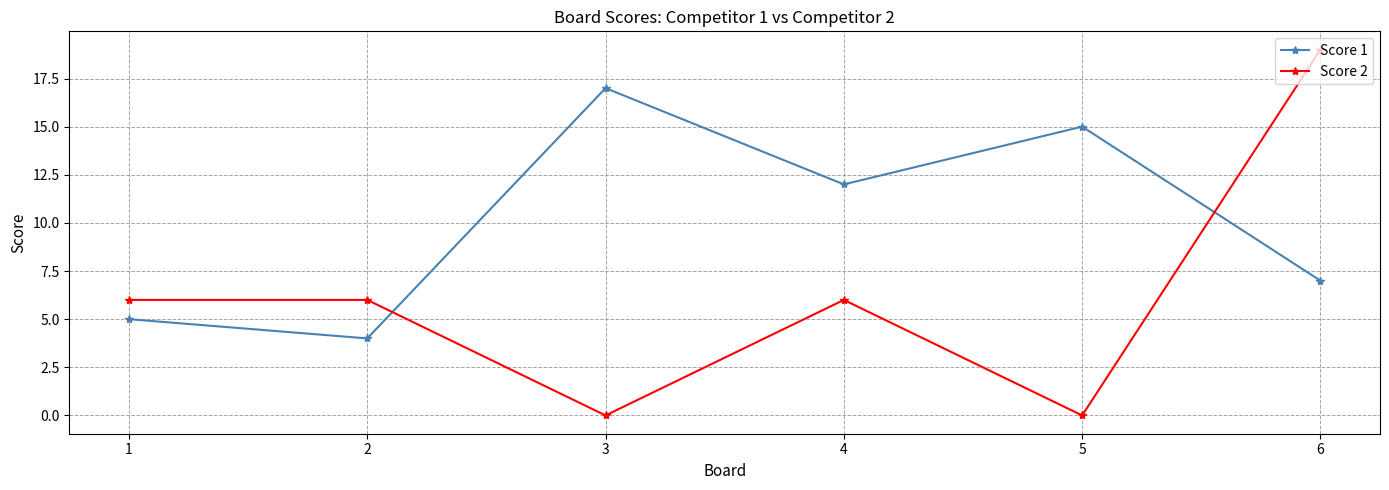

Rank the series at 5 from lowest to highest value.

Score 2, Score 1